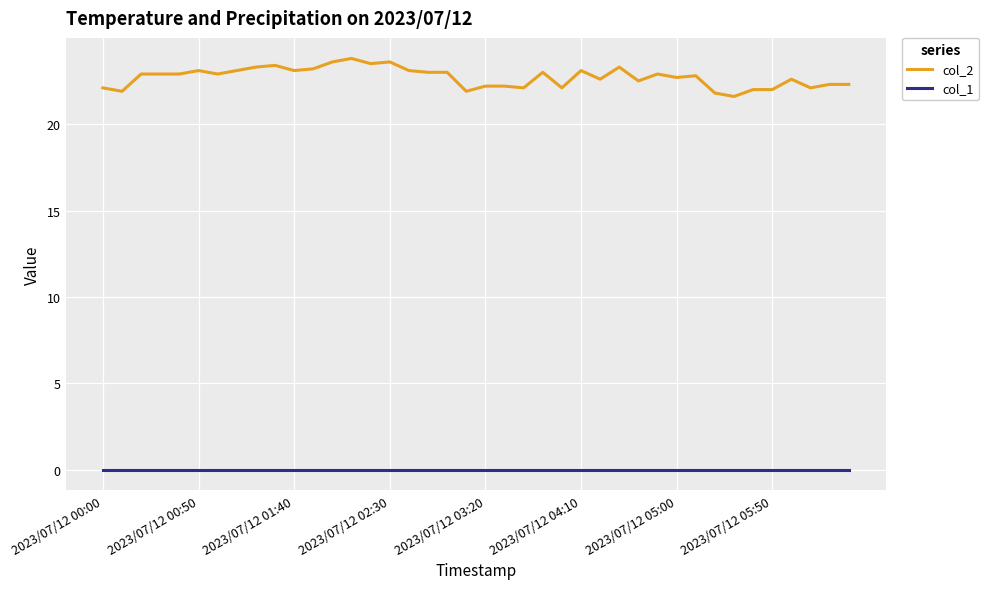

Which series has the widest spread of values?

col_2